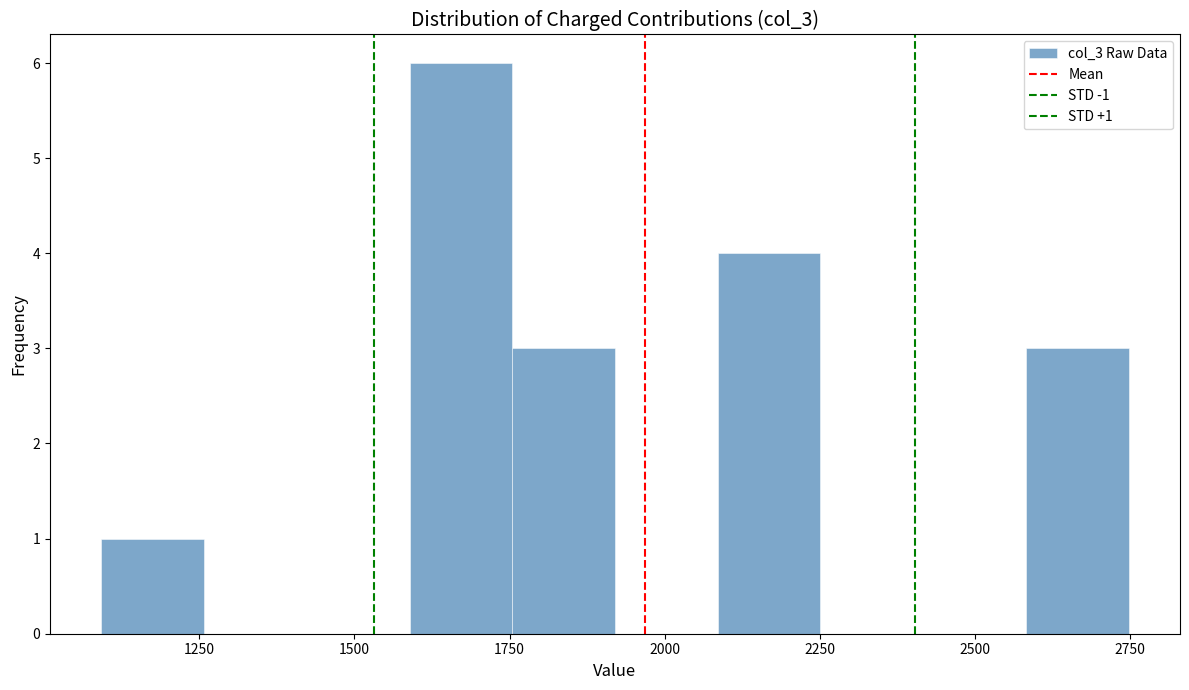

Around what value on the x-axis is the tallest bar? Give the approximate position of its centre, as read against the axis.

1650